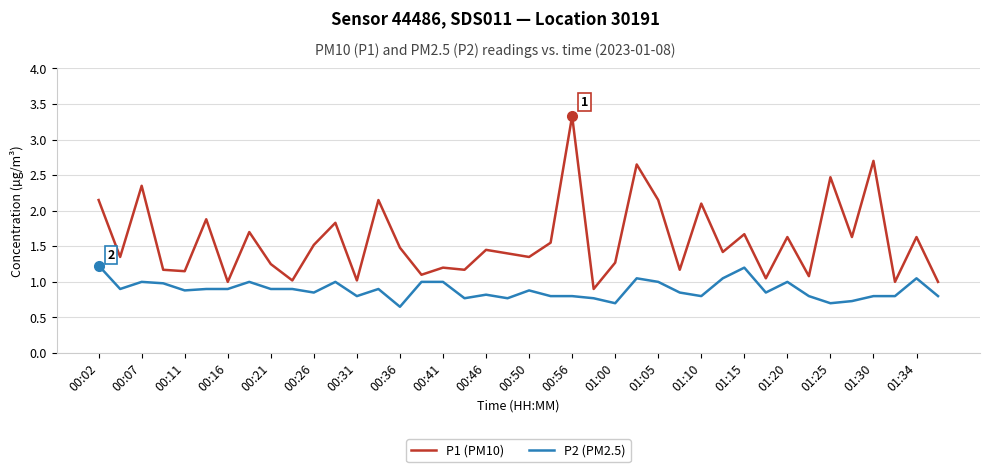

What is the greatest value displayed?

3.3